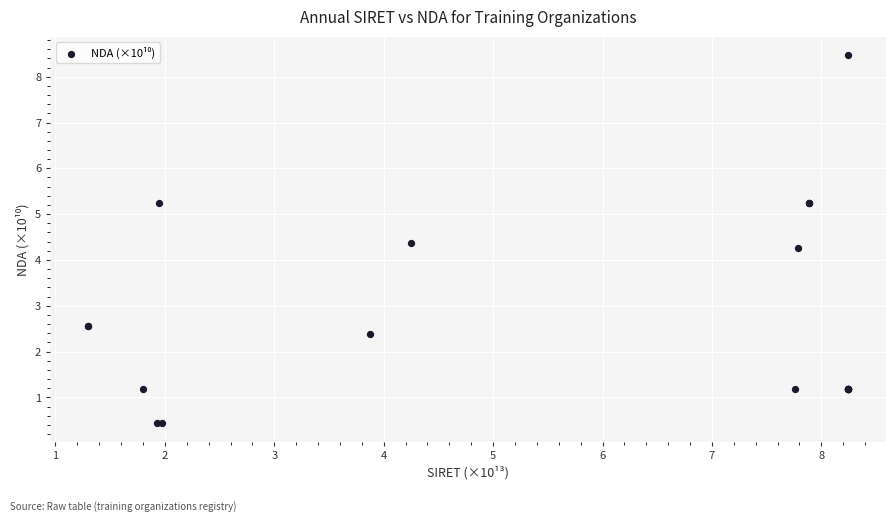

What Y value in the scatter plot is closest to 4?

4.3